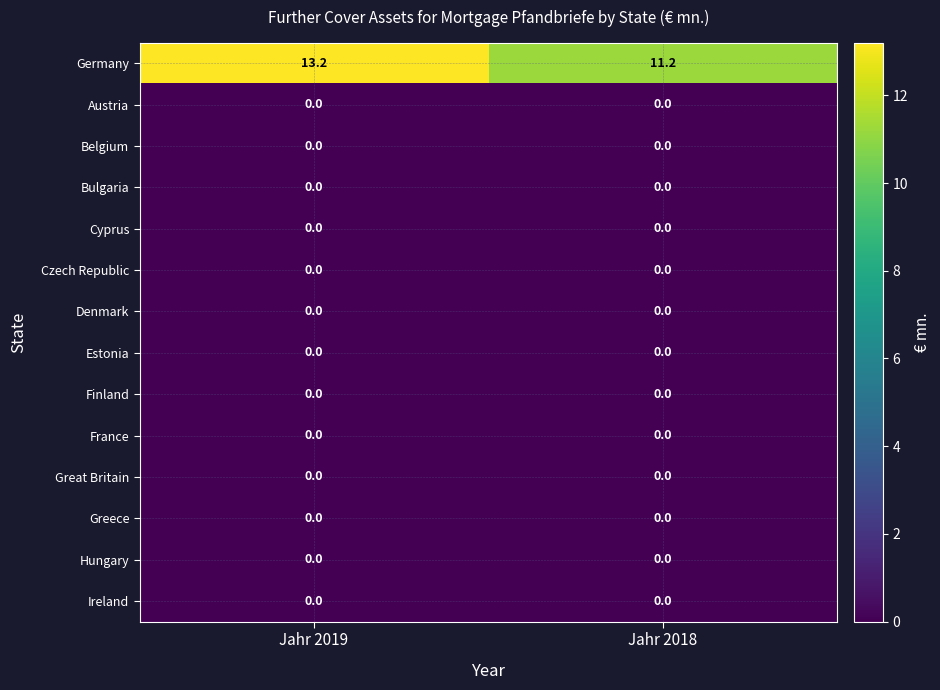

What is the spread (max minus min) of values at Jahr 2019?

13.2